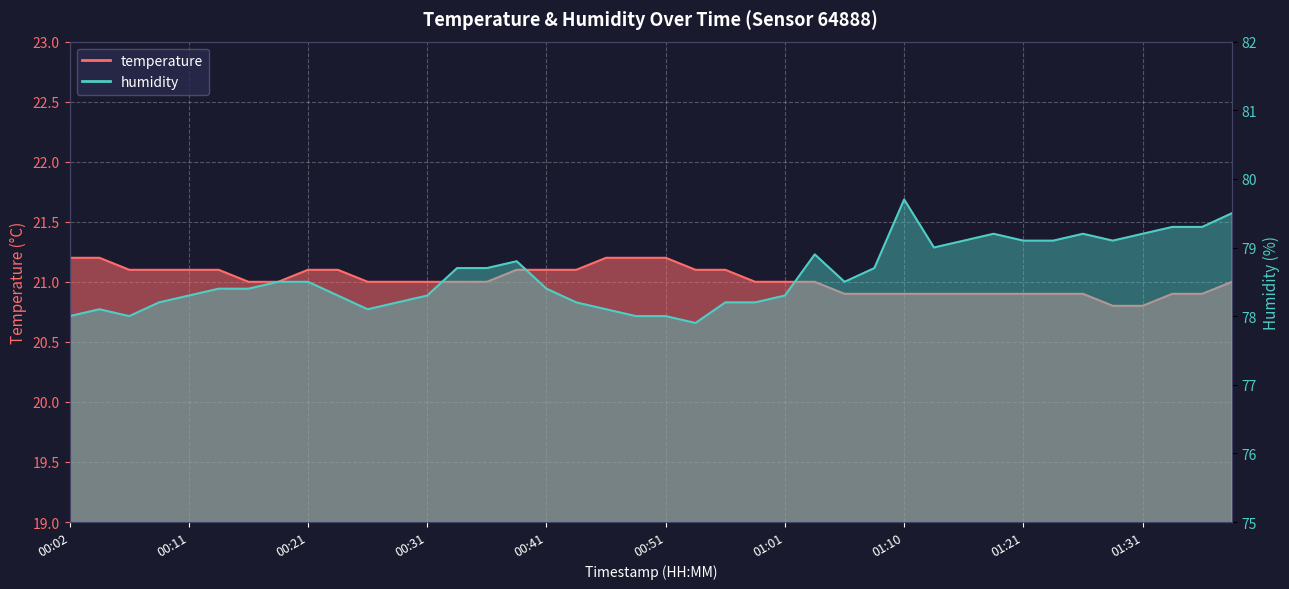

Is it true that humidity equals 107.9 at 00:53?

False